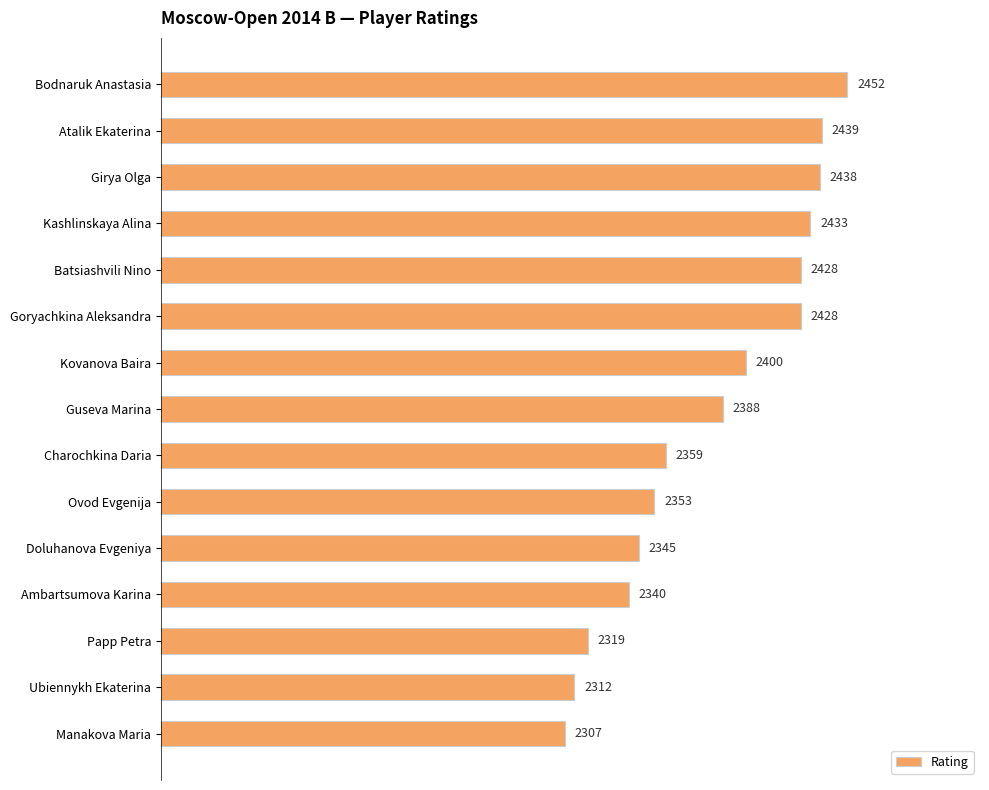

What is the minimum value shown in the chart?

2307